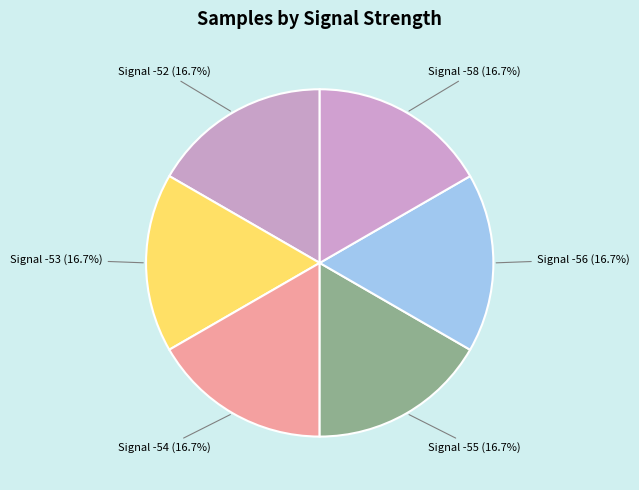

Count the number of slices in the pie.

6